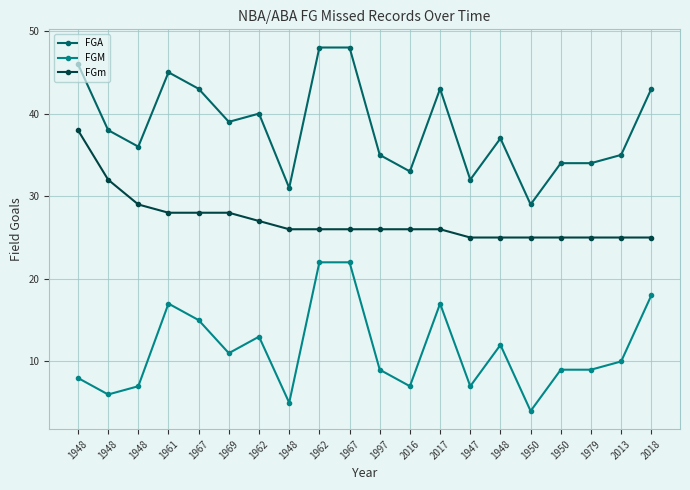

Which series has the largest range (max minus min)?

FGA